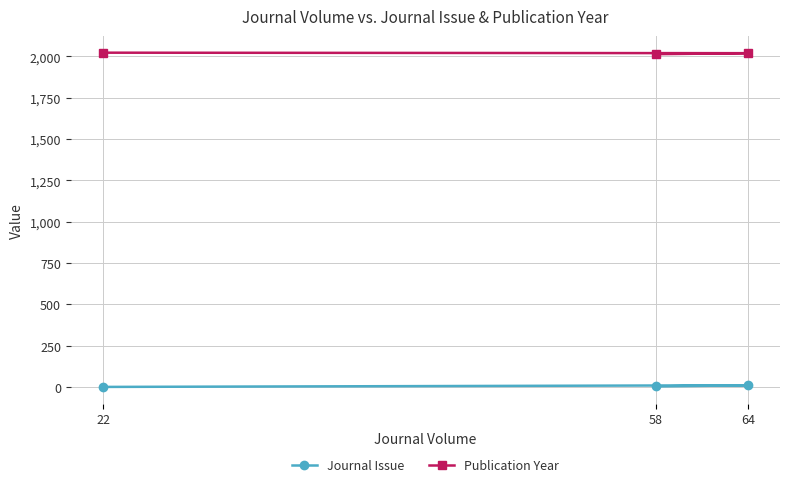

At which label does Journal Issue reach its minimum?

22